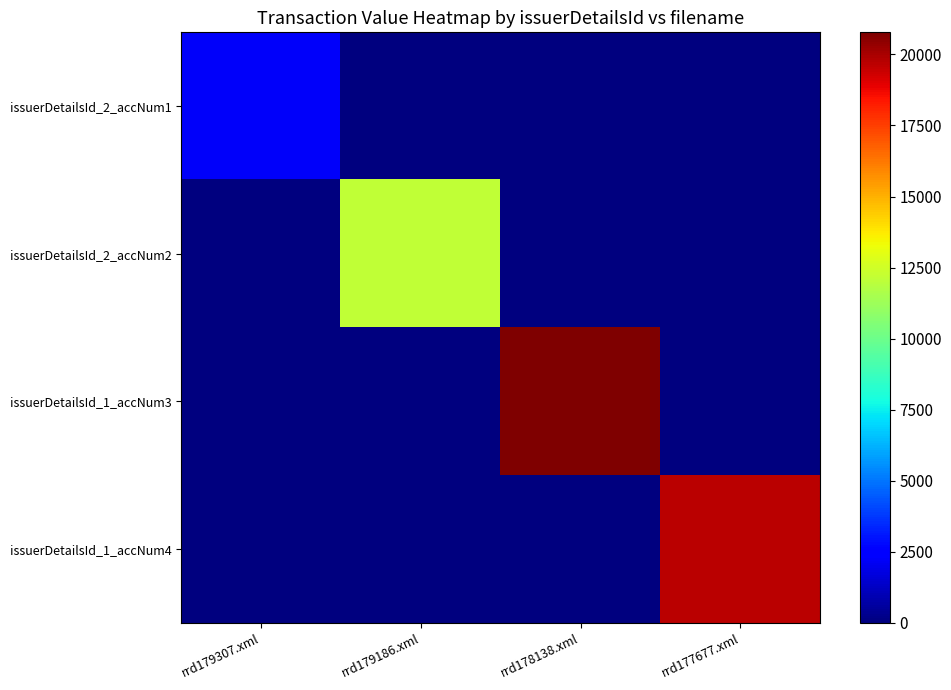

Reading left to right, transcribe all the data shown in this chart.

issuerDetailsId_2_accNum1: rrd179307.xml=2232	rrd179186.xml=0	rrd178138.xml=0	rrd177677.xml=0
issuerDetailsId_2_accNum2: rrd179307.xml=0	rrd179186.xml=12103	rrd178138.xml=0	rrd177677.xml=0
issuerDetailsId_1_accNum3: rrd179307.xml=0	rrd179186.xml=0	rrd178138.xml=20776	rrd177677.xml=0
issuerDetailsId_1_accNum4: rrd179307.xml=0	rrd179186.xml=0	rrd178138.xml=0	rrd177677.xml=19648